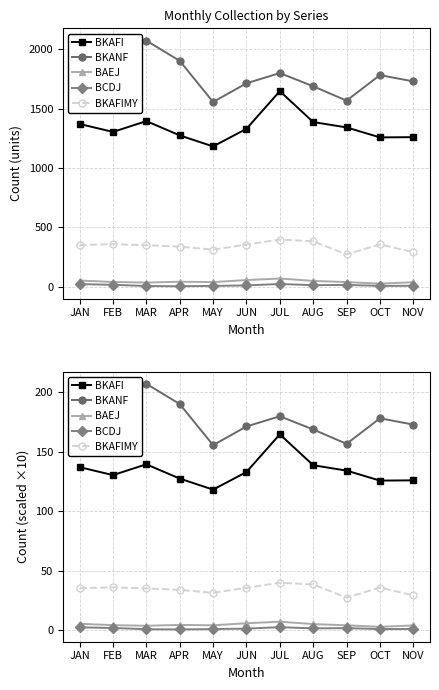

What is the label of the 5th point from the right?

JUL